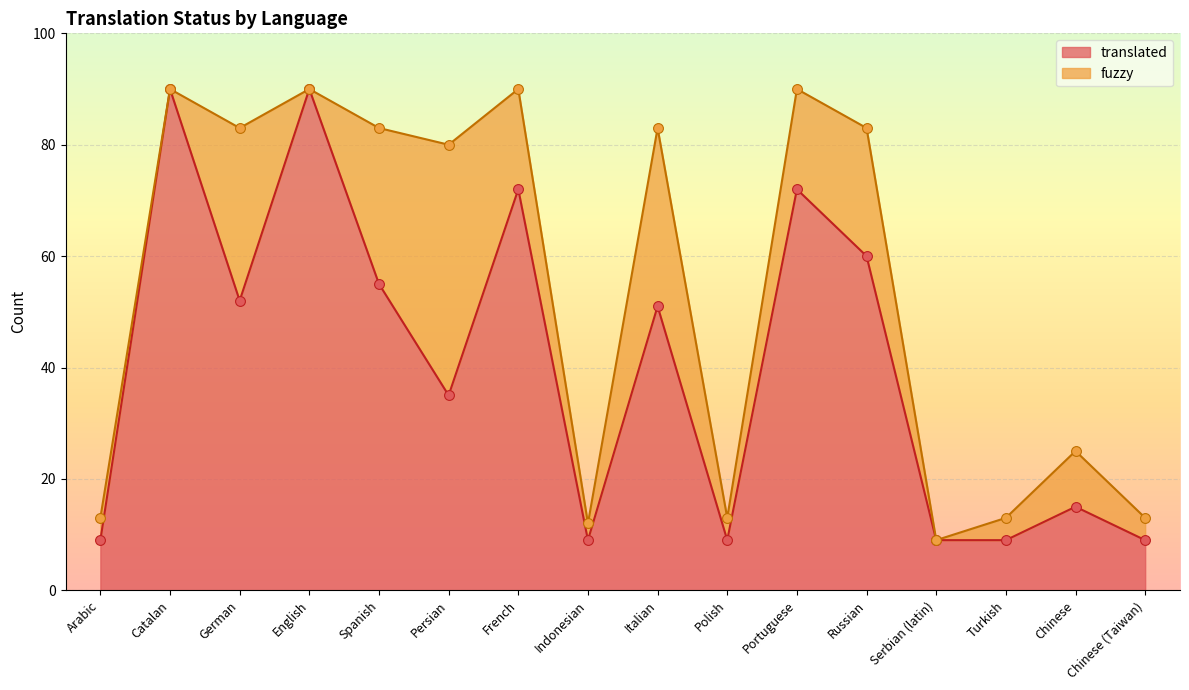

Which has a higher value, Arabic or French?

French